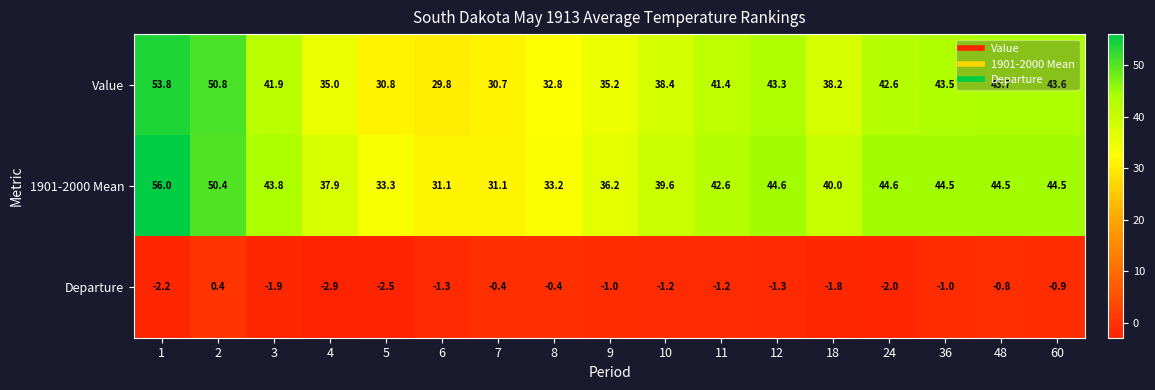

At which category is the sum across all series the highest?

1